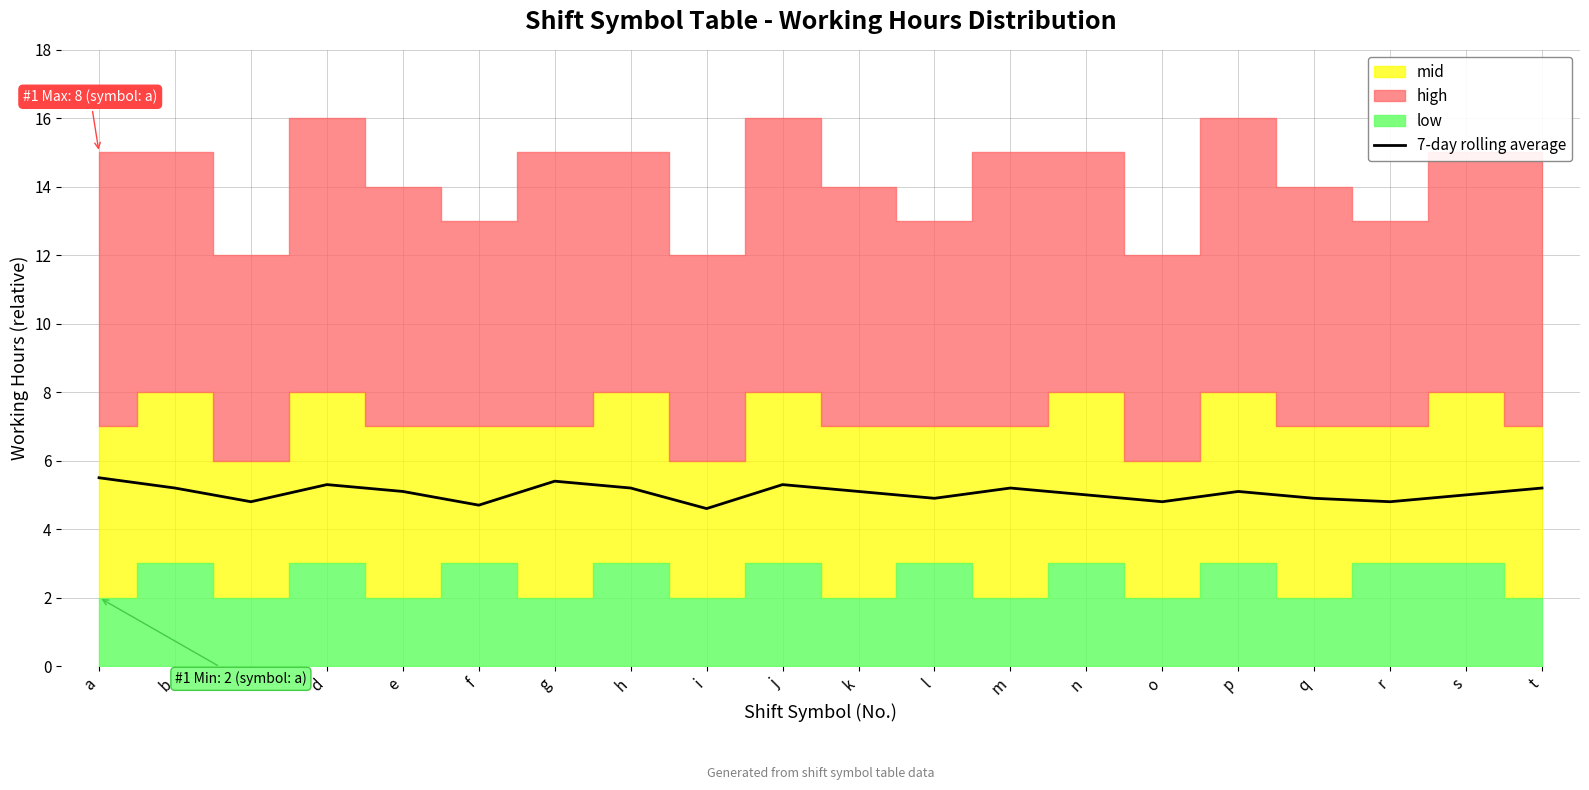

List the labels in order of value, largest first.

a, g, d, j, b, h, m, t, e, k, p, n, s, l, q, c, o, r, f, i